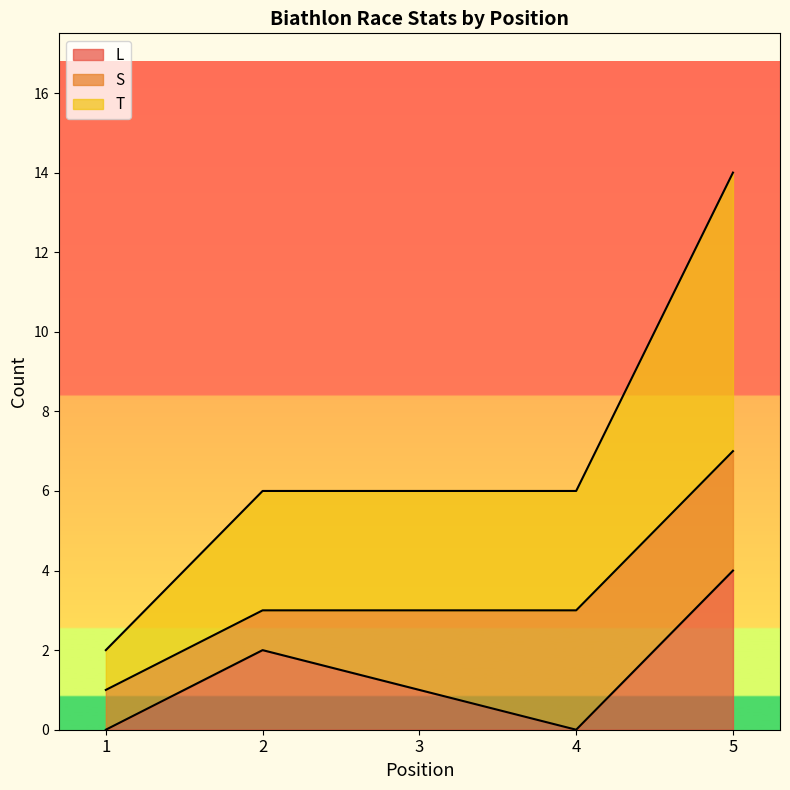

At which label does L first exceed 1?

2